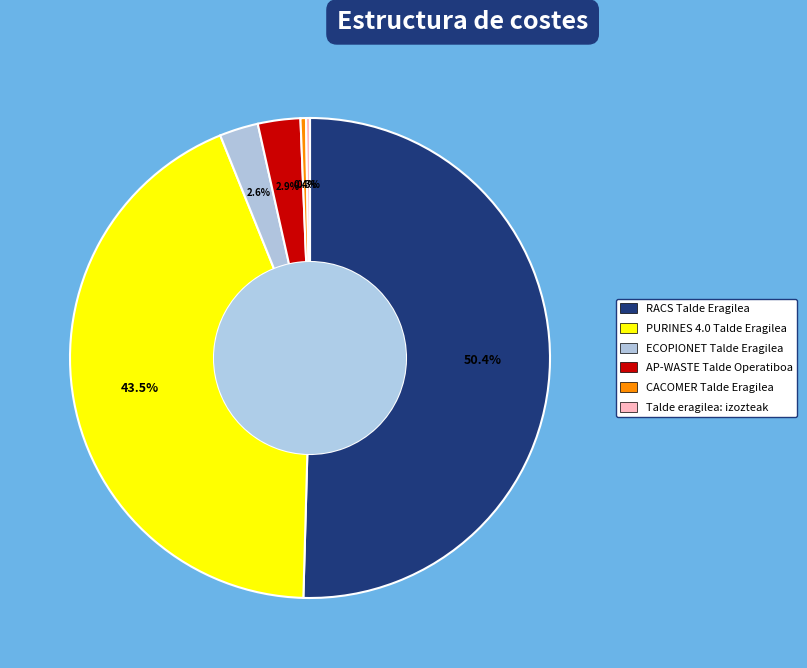

Is the sum of RACS Talde Eragilea and PURINES 4.0 Talde Eragilea greater than half?

Yes